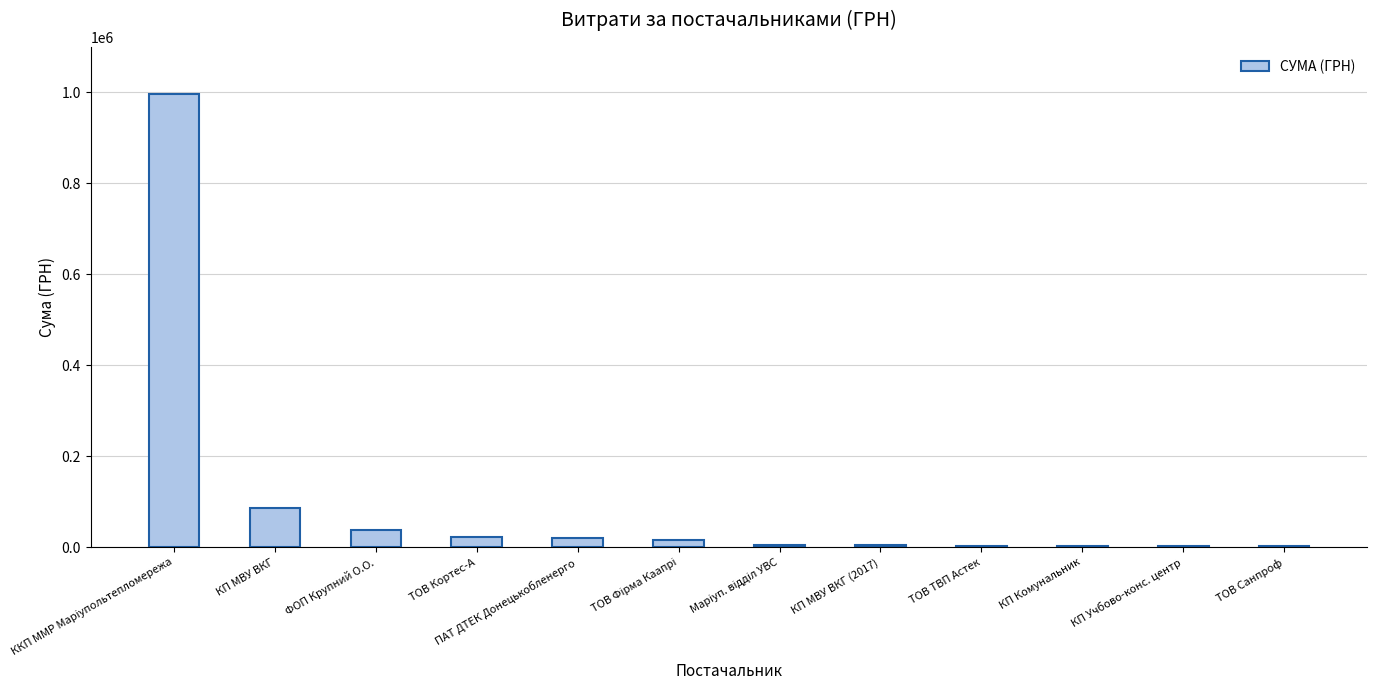

What value does the data have at ФОП Крупний О.О.?

37284.8